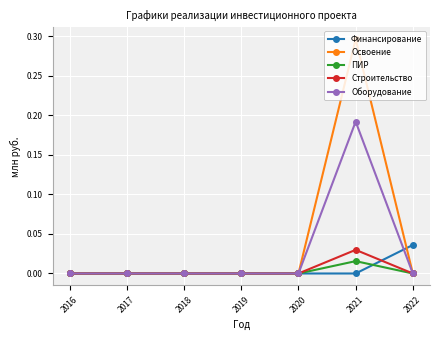

Which series has the widest spread of values?

Освоение